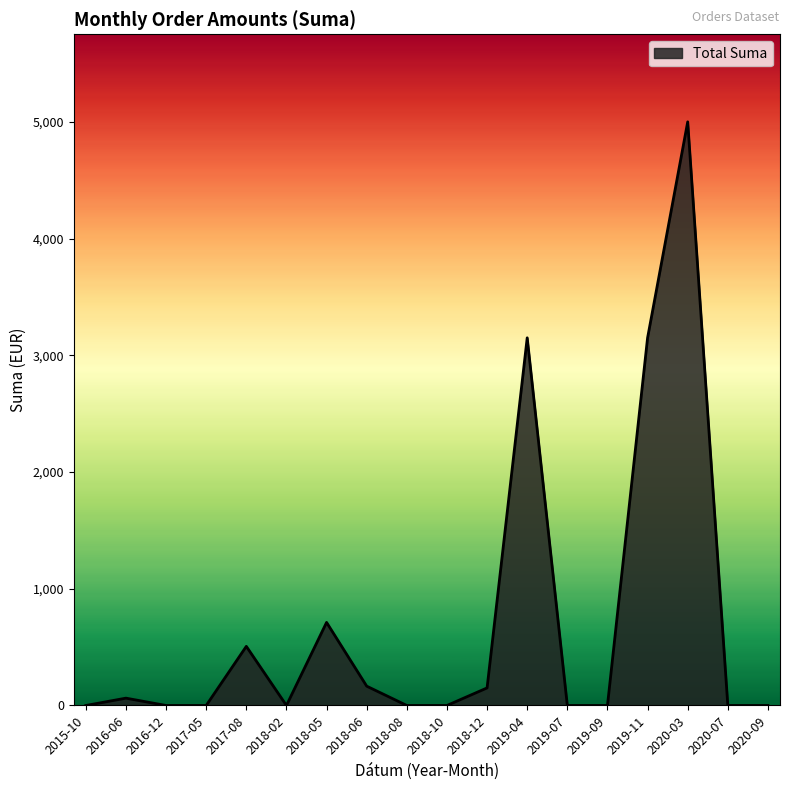

What is the difference between the maximum and minimum values?

5000.0